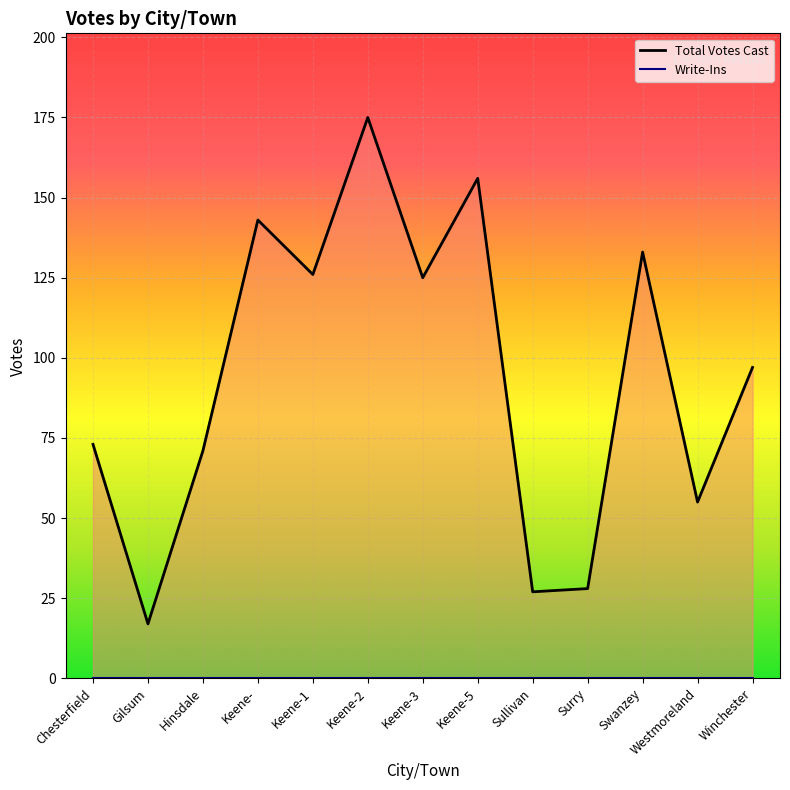

What is the change in value from Chesterfield to Sullivan?

-46